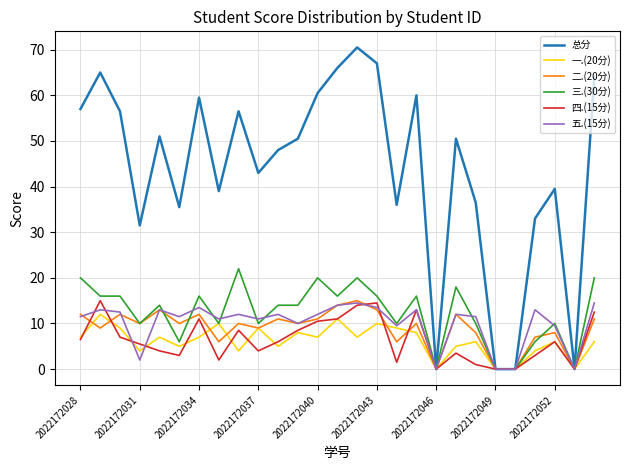

Reading left to right, list all the values displayed in this chart.

总分: 57.0	65.0	56.5	31.5	51.0	35.5	59.5	39.0	56.5	43.0	48.0	50.5	60.5	66.0	70.5	67.0	36.0	60.0	0.0	50.5	36.5	0.0	0.0	33.0	39.5	0.0	64.0
一.(20分): 7.0	12.0	9.0	4.0	7.0	5.0	7.0	10.0	4.0	9.0	5.0	8.0	7.0	11.0	7.0	10.0	9.0	8.0	0.0	5.0	6.0	0.0	0.0	4.0	6.0	0.0	6.0
二.(20分): 12.0	9.0	12.0	10.0	13.0	10.0	12.0	6.0	10.0	9.0	11.0	10.0	11.0	14.0	15.0	13.0	6.0	10.0	0.0	12.0	8.0	0.0	0.0	7.0	8.0	0.0	11.0
三.(30分): 20.0	16.0	16.0	10.0	14.0	6.0	16.0	10.0	22.0	10.0	14.0	14.0	20.0	16.0	20.0	16.0	10.0	16.0	0.0	18.0	10.0	0.0	0.0	6.0	10.0	0.0	20.0
四.(15分): 6.5	15.0	7.0	5.5	4.0	3.0	11.0	2.0	8.5	4.0	6.0	8.5	10.5	11.0	14.0	14.5	1.5	13.0	0.0	3.5	1.0	0.0	0.0	3.0	6.0	0.0	12.5
五.(15分): 11.5	13.0	12.5	2.0	13.0	11.5	13.5	11.0	12.0	11.0	12.0	10.0	12.0	14.0	14.5	13.5	9.5	13.0	0.0	12.0	11.5	0.0	0.0	13.0	9.5	0.0	14.5